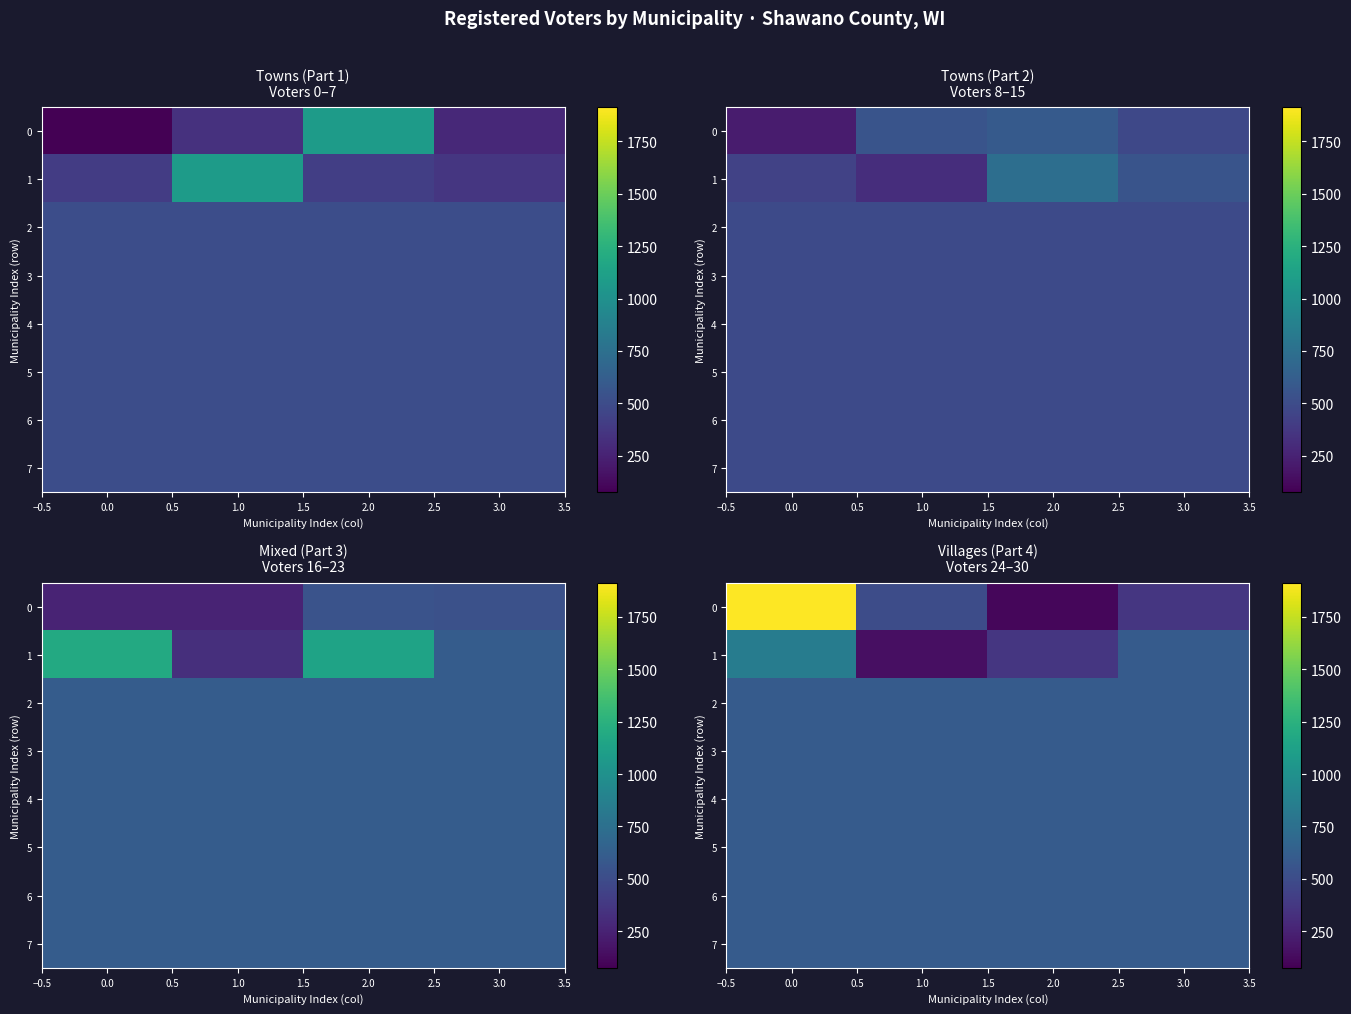

Is it true that 2 equals 201.8 at 0.0?

False